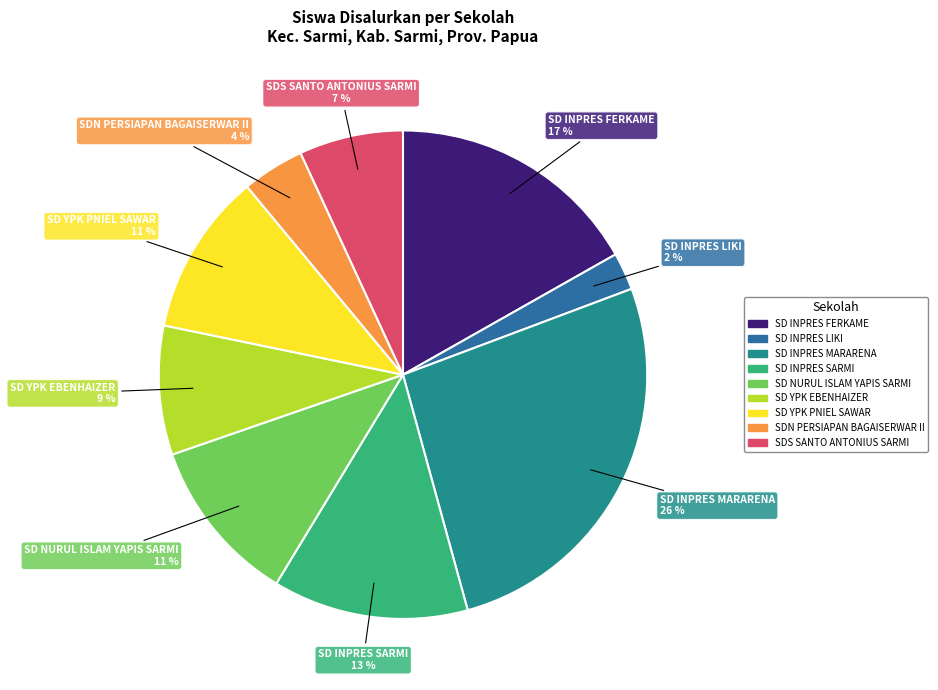

To the nearest percent, what percentage of the pie is SDS SANTO ANTONIUS SARMI?

7%